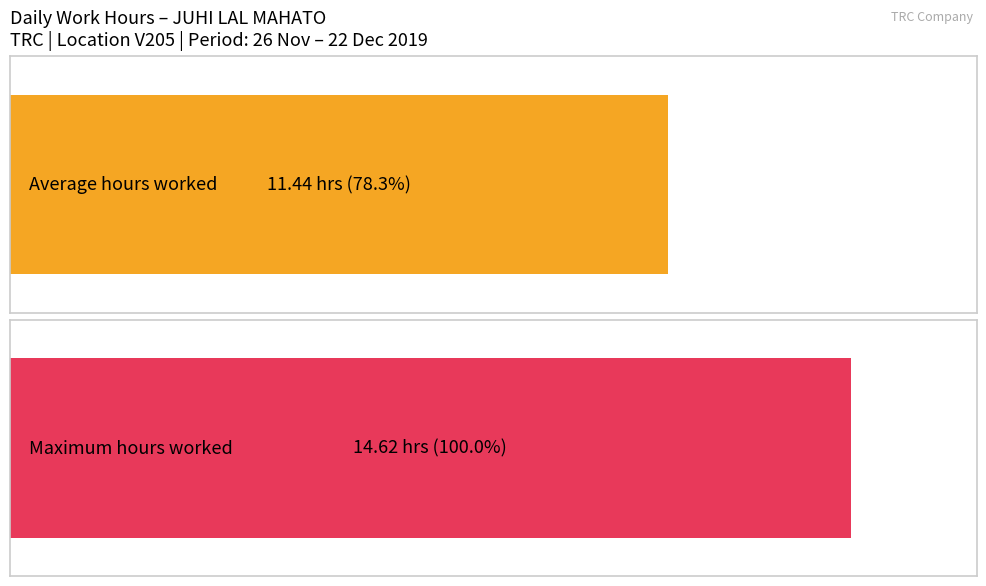

Are the bars grouped side by side (vs. stacked)?

No